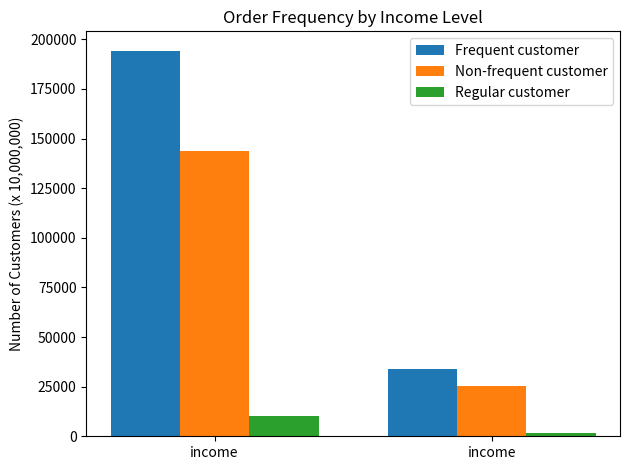

What is the difference between the Frequent customer values at income and income?

160219